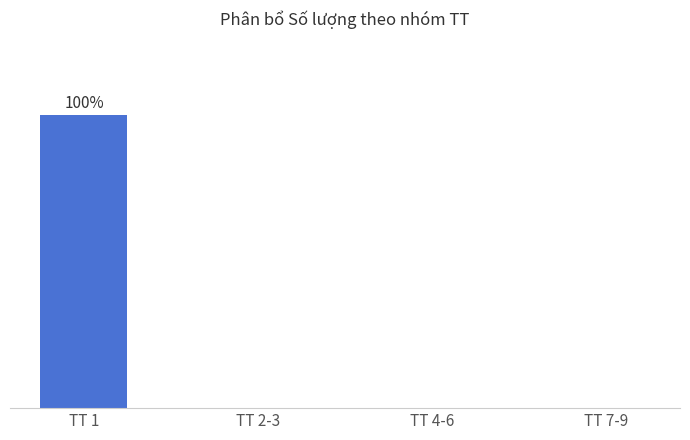

Reading right to left, transcribe all the data shown in this chart.

TT 7-9=0	TT 4-6=0	TT 2-3=0	TT 1=250